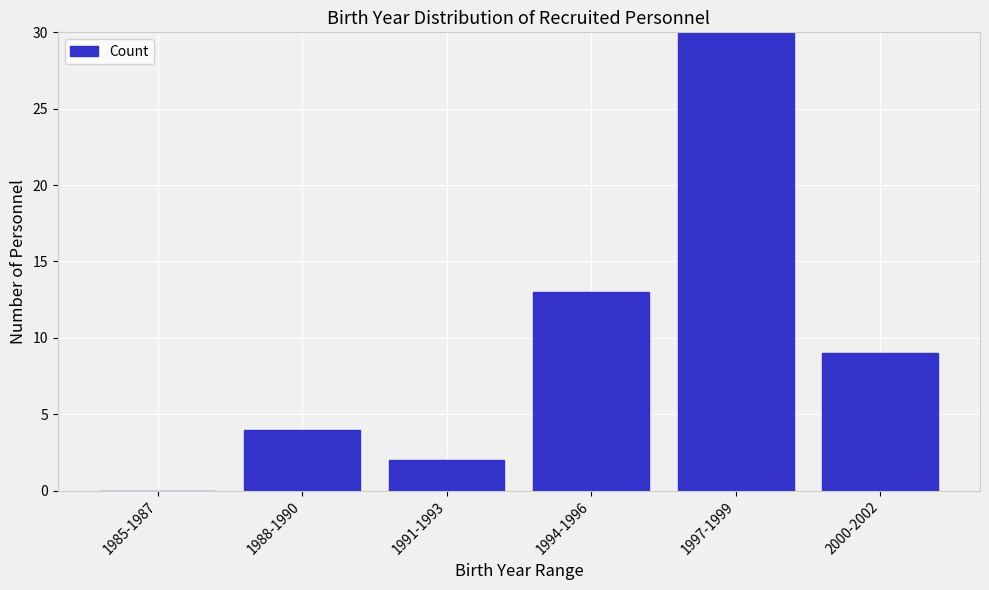

Reading left to right, transcribe all the data shown in this chart.

1985-1987=0	1988-1990=4	1991-1993=2	1994-1996=13	1997-1999=30	2000-2002=9